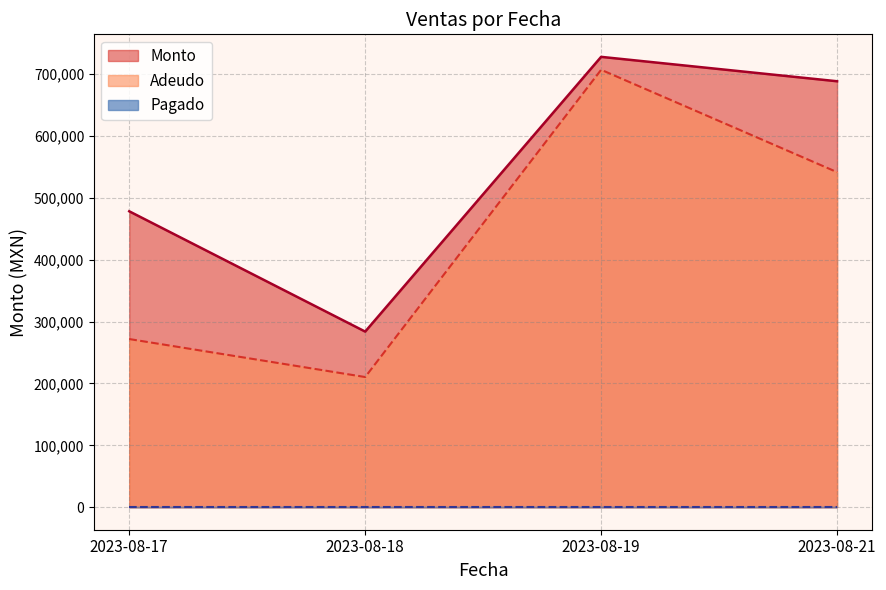

Between 2023-08-19 and 2023-08-19, which is larger?

2023-08-19